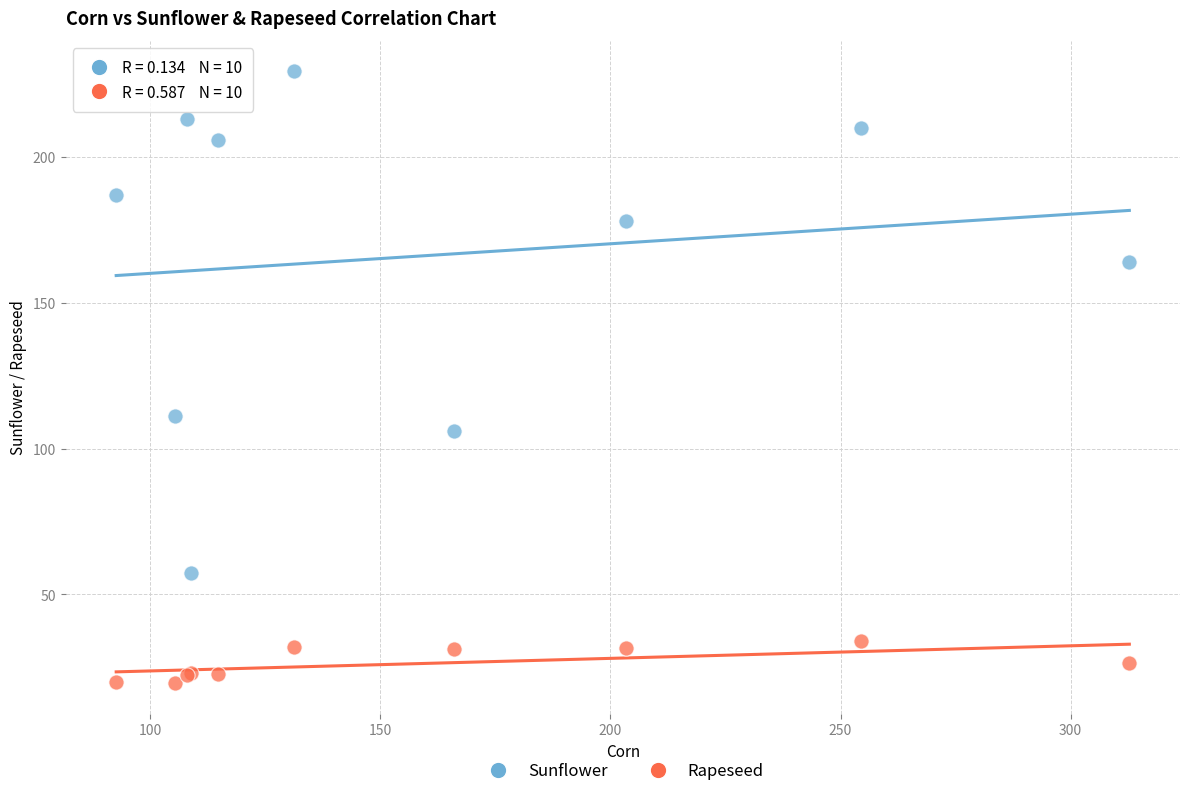

Which series reaches the maximum Y coordinate?

Sunflower